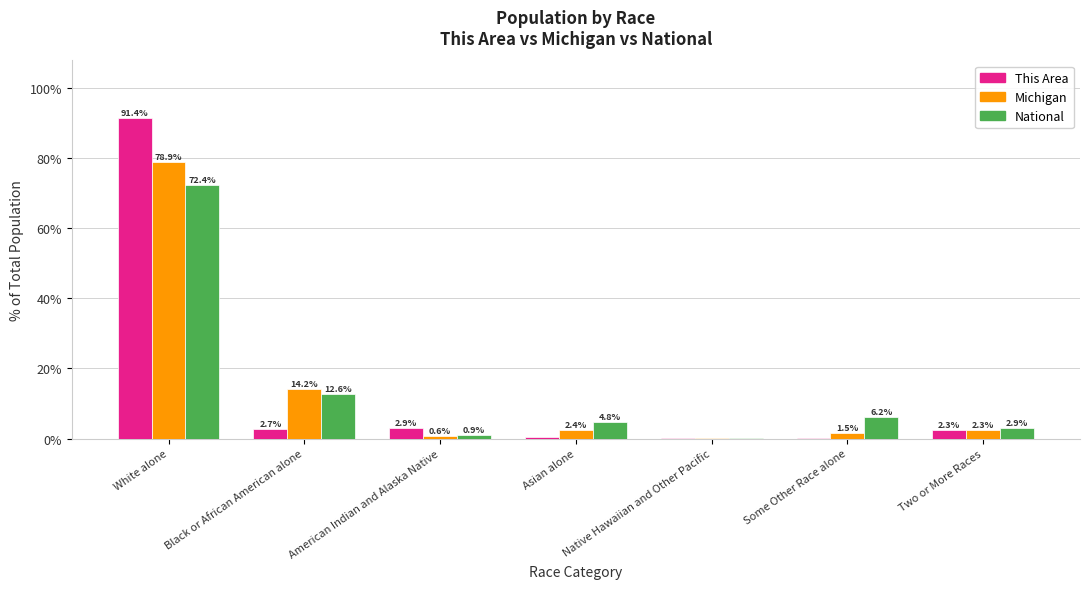

At which category is the sum across all series the highest?

White alone